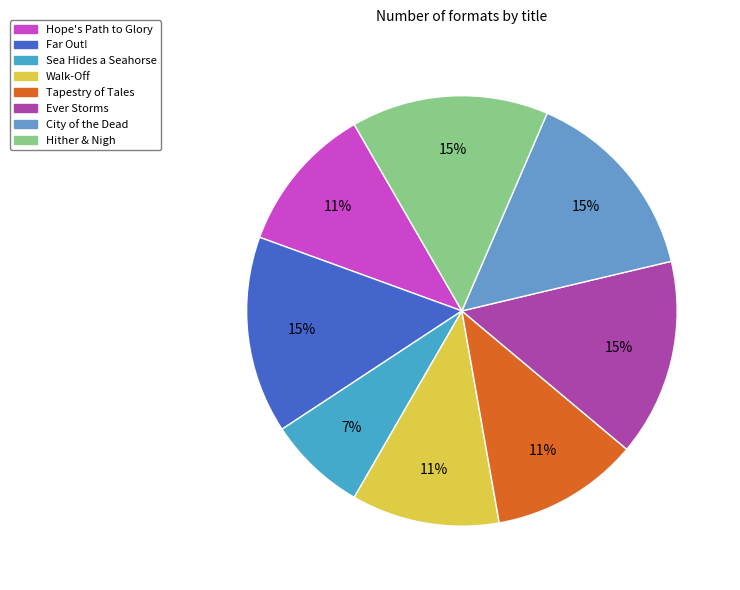

What percentage is the Ever Storms slice, to the nearest percent?

15%